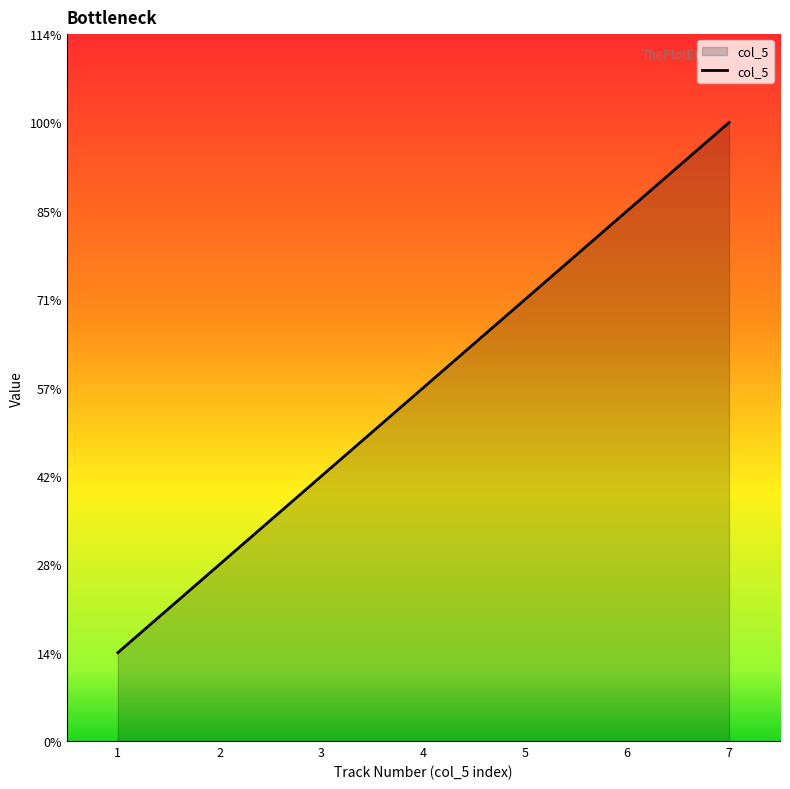

Does the chart display data point markers on the line(s)?

No